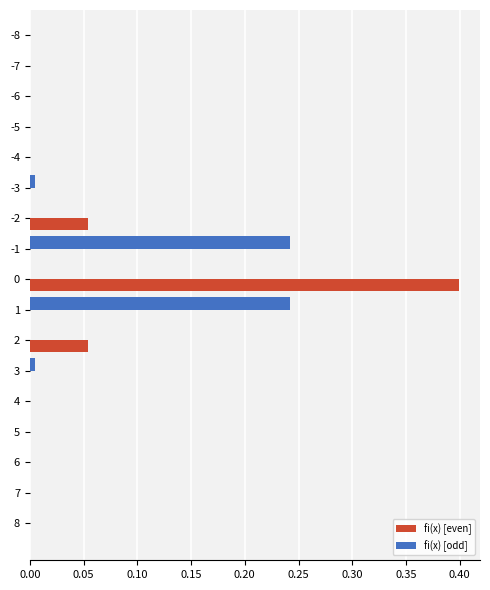

List the labels in order of value, smallest first.

-8, 8, -7, 7, -6, 6, -5, 5, -4, 4, -3, 3, -2, 2, -1, 1, 0